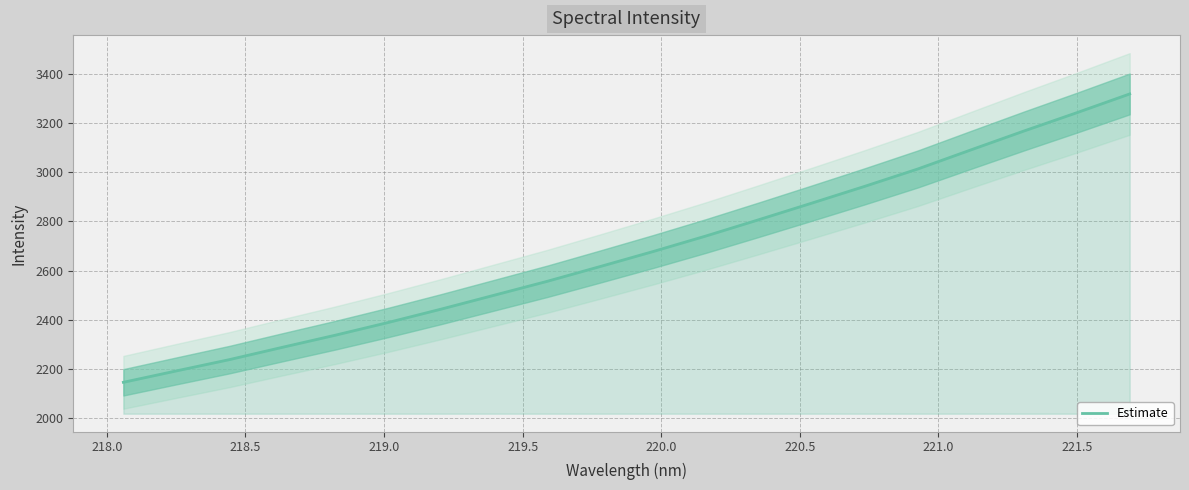

What is the maximum value for Estimate?

3318.2